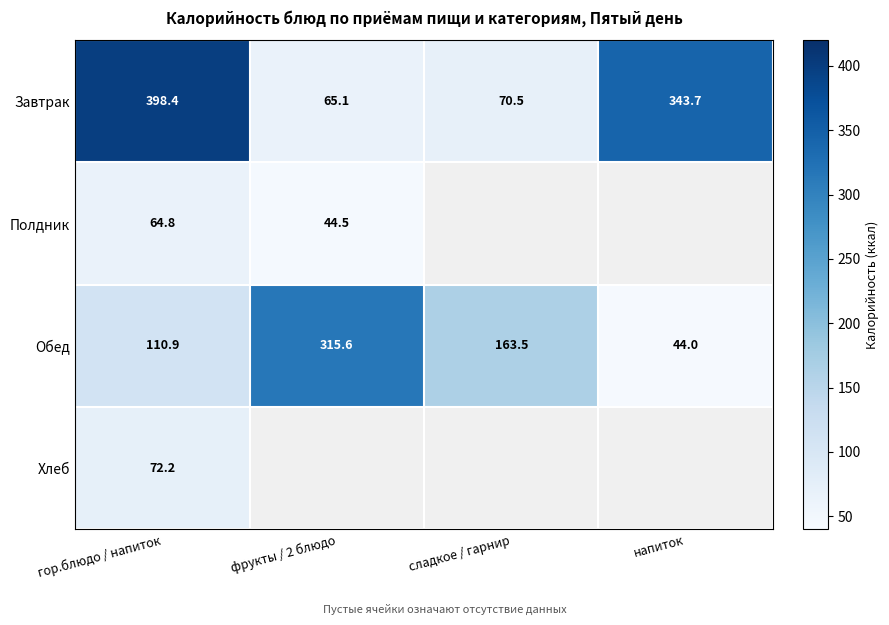

True or false: Завтрак has a value of 70.5 at сладкое / гарнир.

True